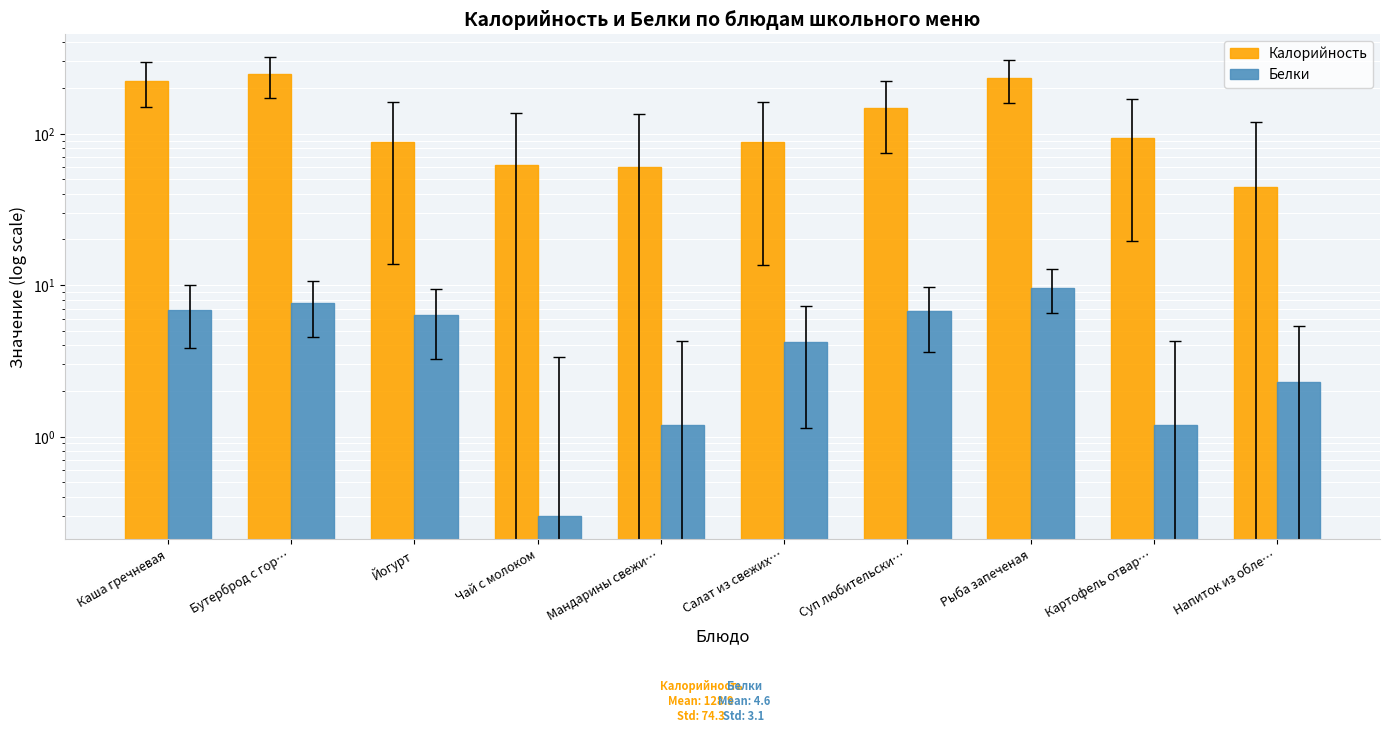

Rank the series by their average value, from highest to lowest.

Калорийность, Белки